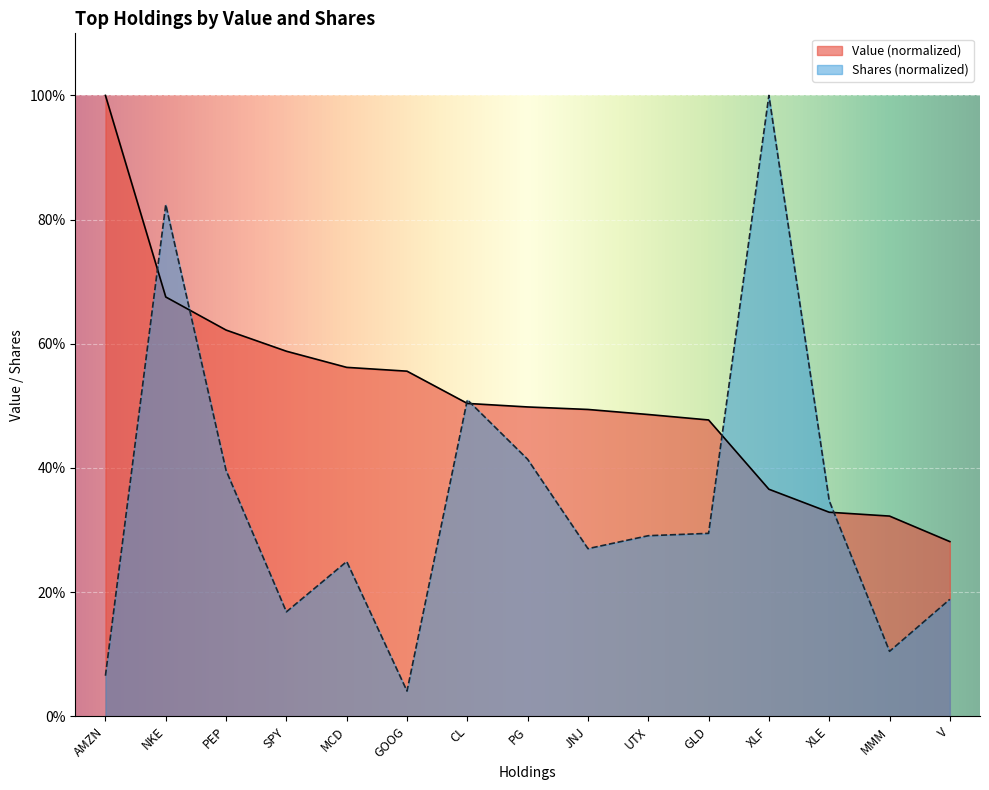

What is the average value of the Shares or principal amount series?

0.3